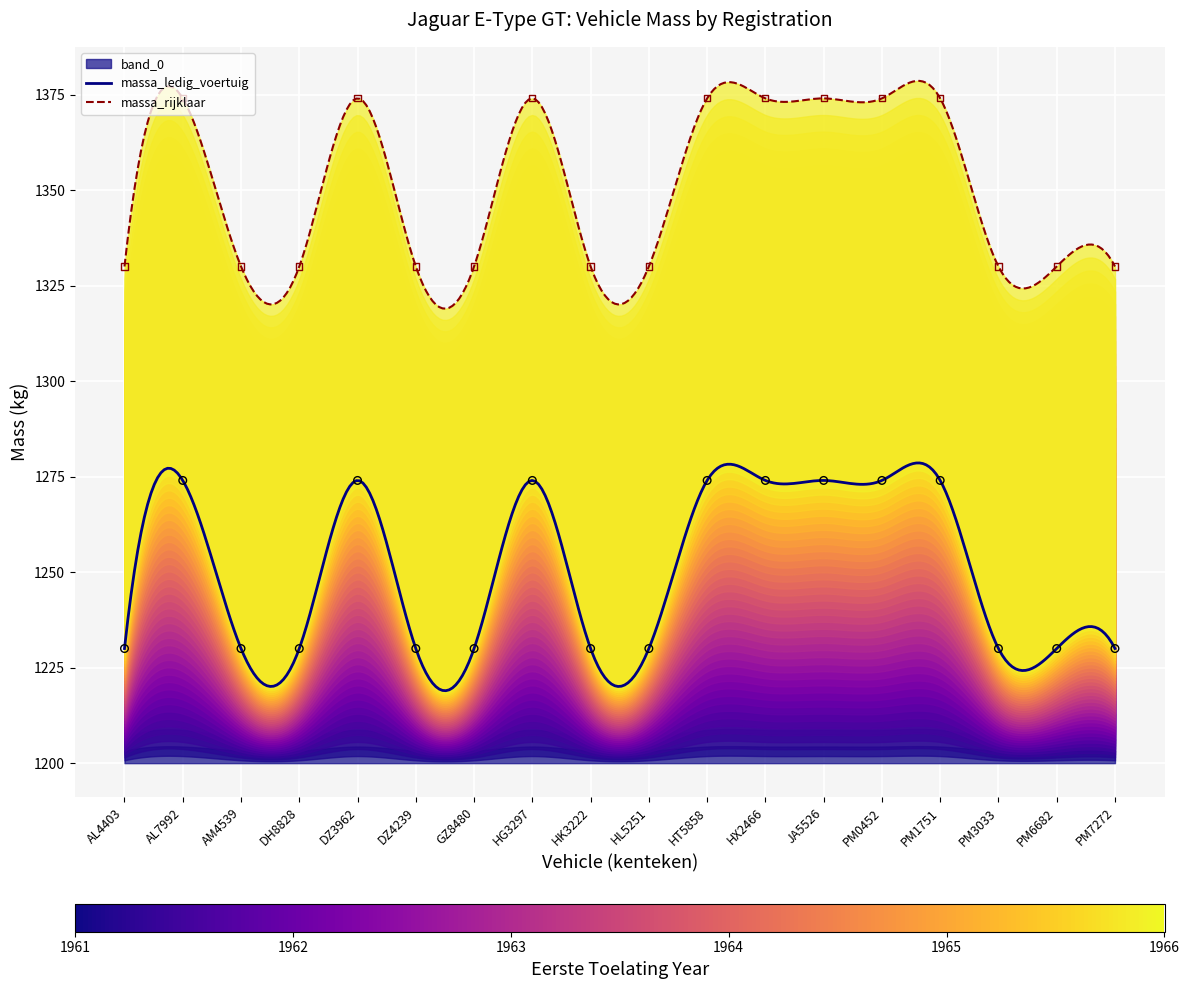

At how many categories does at least one series exceed 1241?

18